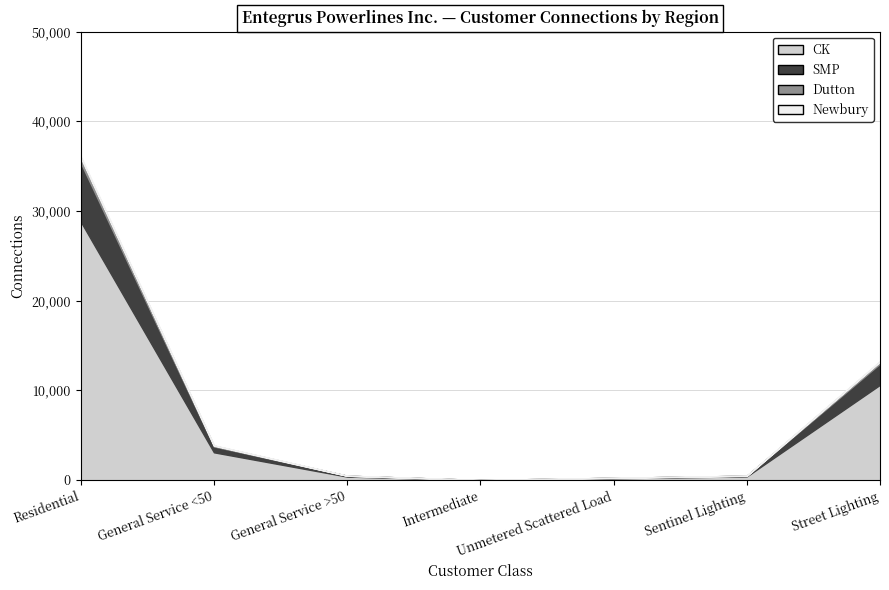

Reading left to right, transcribe all the data shown in this chart.

CK: Residential=28836	General Service <50=3092	General Service >50=386	Intermediate=12	Unmetered Scattered Load=199	Sentinel Lighting=411	Street Lighting=10623
SMP: Residential=35408	General Service <50=3753	General Service >50=482	Intermediate=12	Unmetered Scattered Load=250	Sentinel Lighting=480	Street Lighting=12984
Dutton: Residential=36131	General Service <50=3874	General Service >50=486	Intermediate=12	Unmetered Scattered Load=250	Sentinel Lighting=481	Street Lighting=13266
Newbury: Residential=35960	General Service <50=3842	General Service >50=482	Intermediate=12	Unmetered Scattered Load=250	Sentinel Lighting=481	Street Lighting=13192